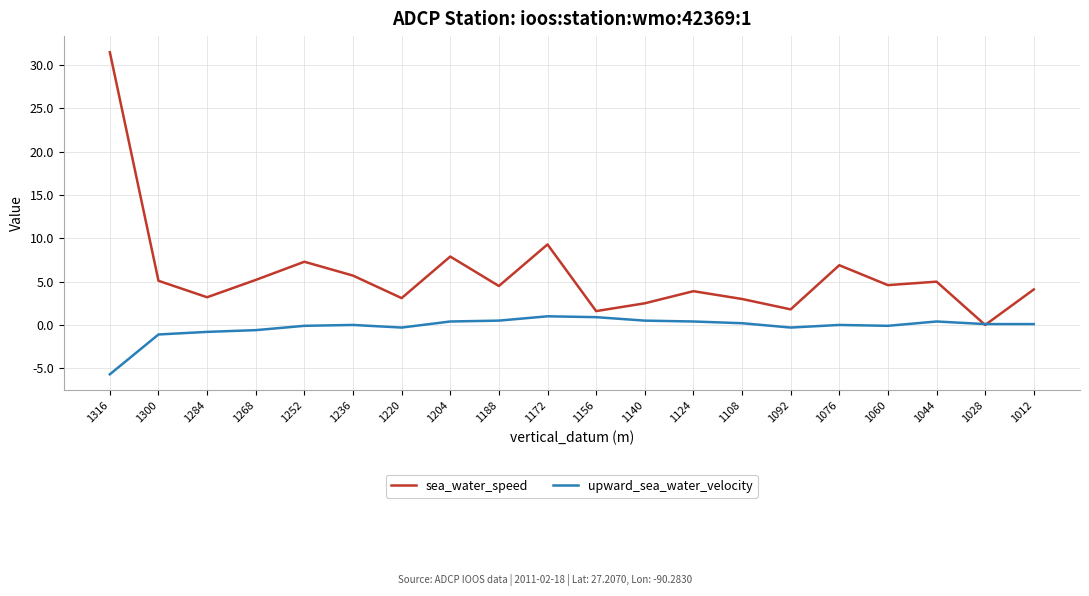

Where is the first local minimum for sea_water_speed?

1284